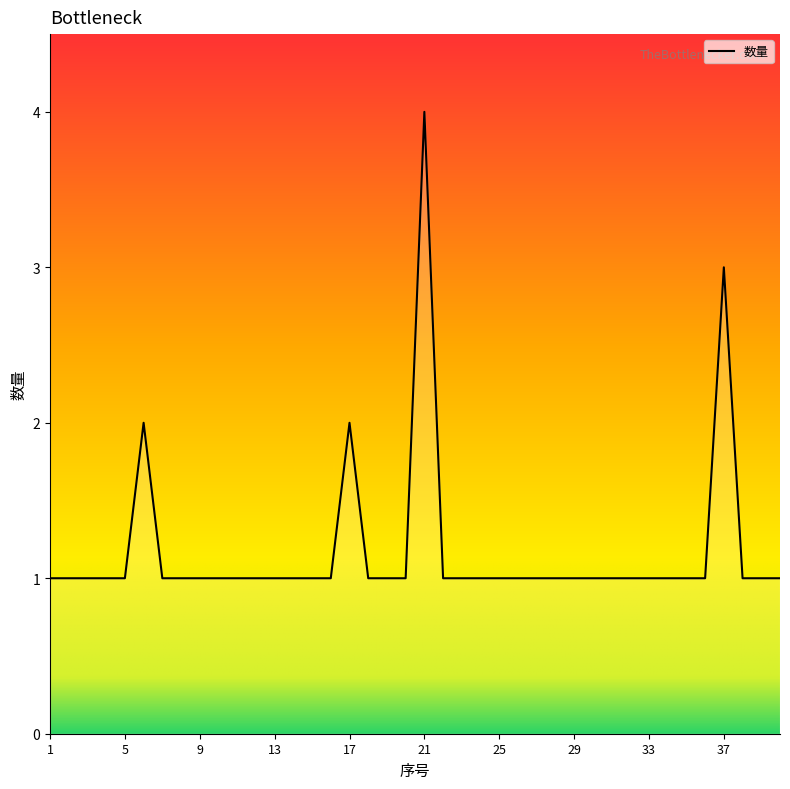

What is the difference between the maximum and minimum values?

3